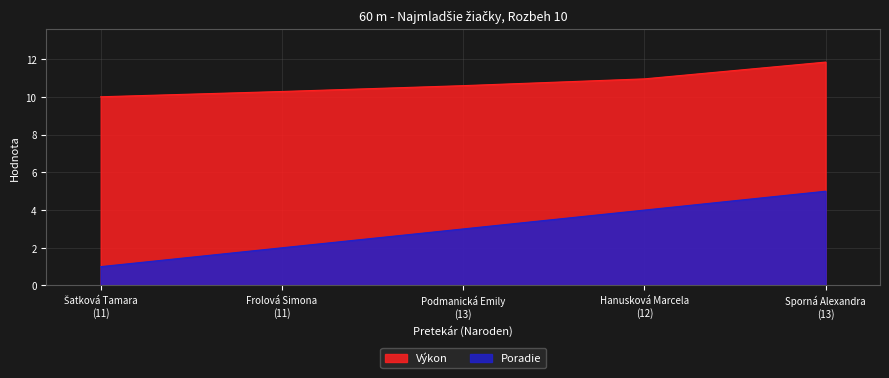

How many series are shown in this chart?

2